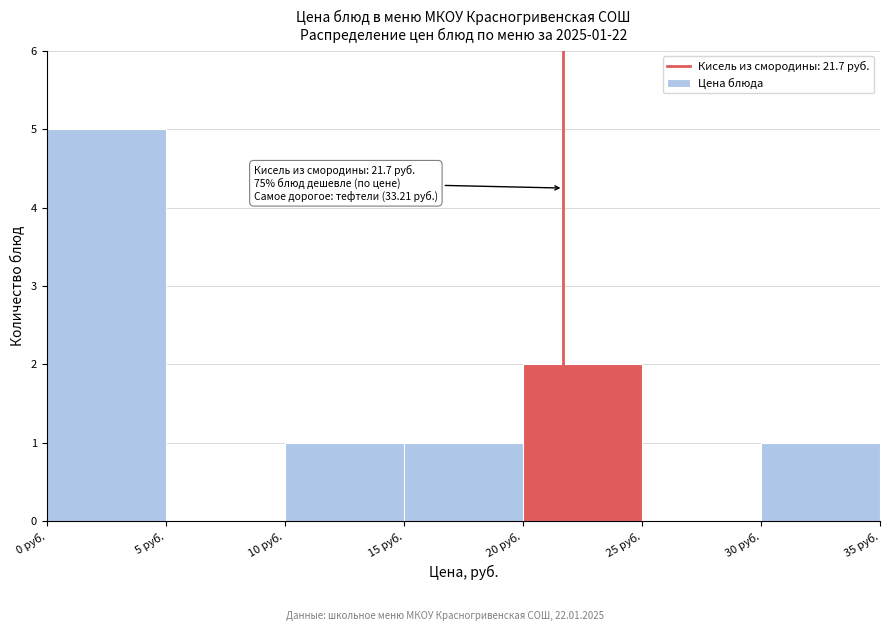

Over which range of the x-axis is the bar tallest?

0 to 5